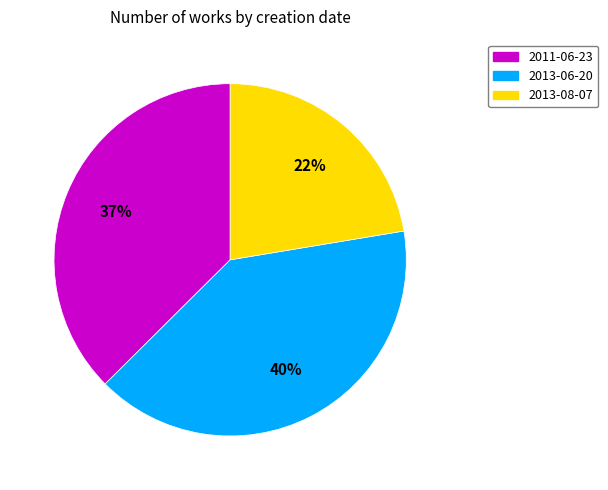

Approximately how many times larger is the value at 2013-08-07 compared to 2013-06-20?

0.6